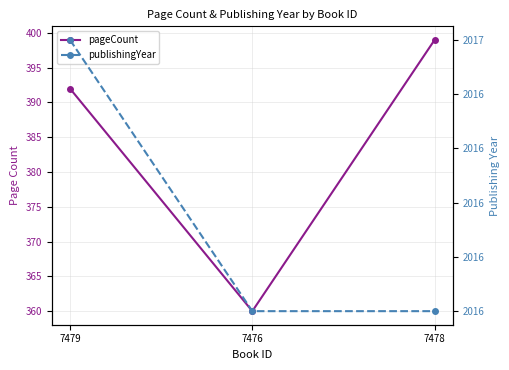

Which series has the largest range (max minus min)?

pageCount